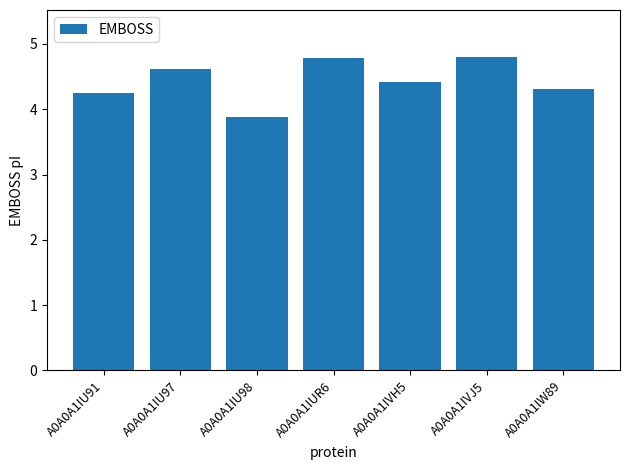

Reading left to right, what are all the values shown in this chart?

A0A0A1IU91=4.3	A0A0A1IU97=4.6	A0A0A1IU98=3.9	A0A0A1IUR6=4.8	A0A0A1IVH5=4.4	A0A0A1IVJ5=4.8	A0A0A1IW89=4.3